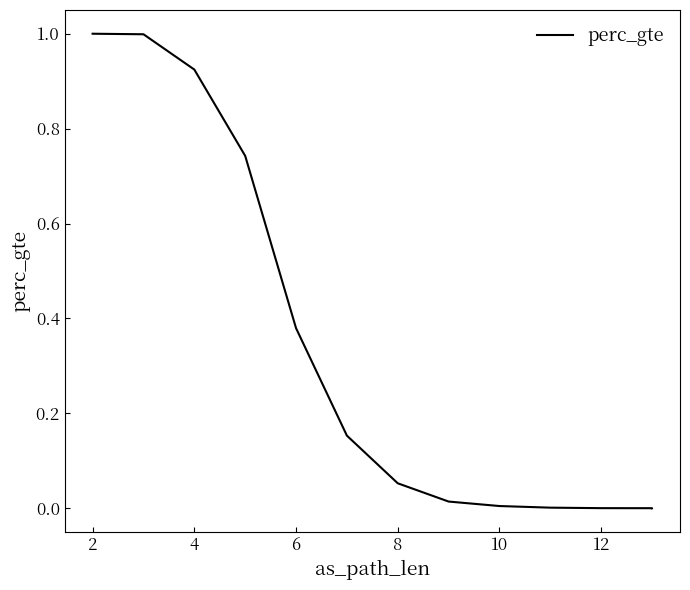

What is the difference between the second highest and second lowest values?

1.0